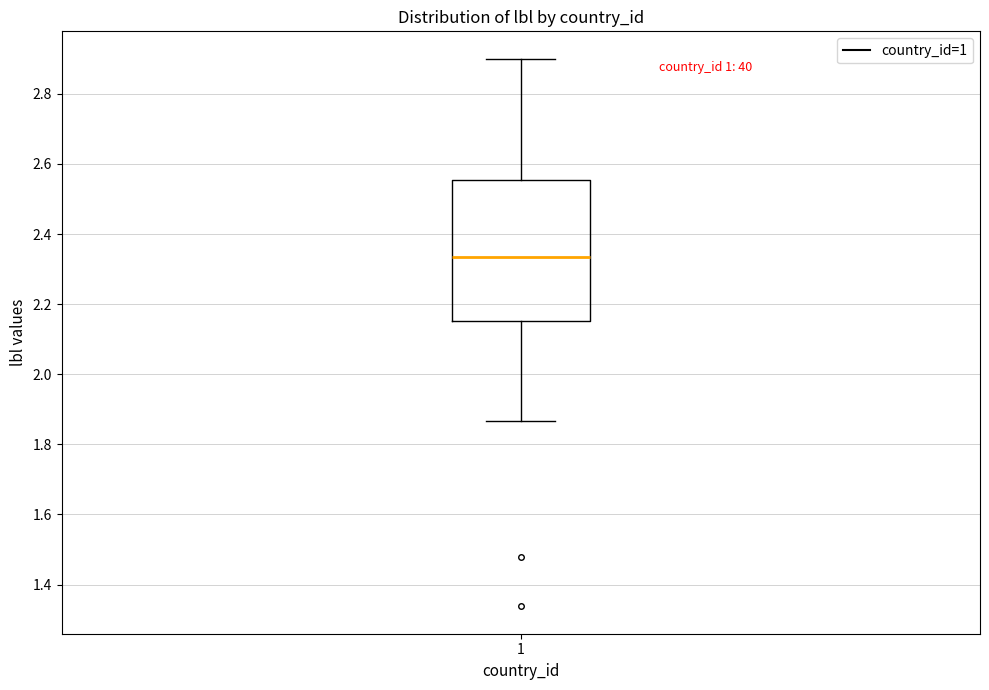

Read this box plot against the y-axis: the position of the median line, the range covered by the box, and the ends of both whiskers. The values are not printed on the chart, so give them approximately, as read against the axis.

median 2.34, box 2.16 to 2.56, whiskers 1.86 to 2.90